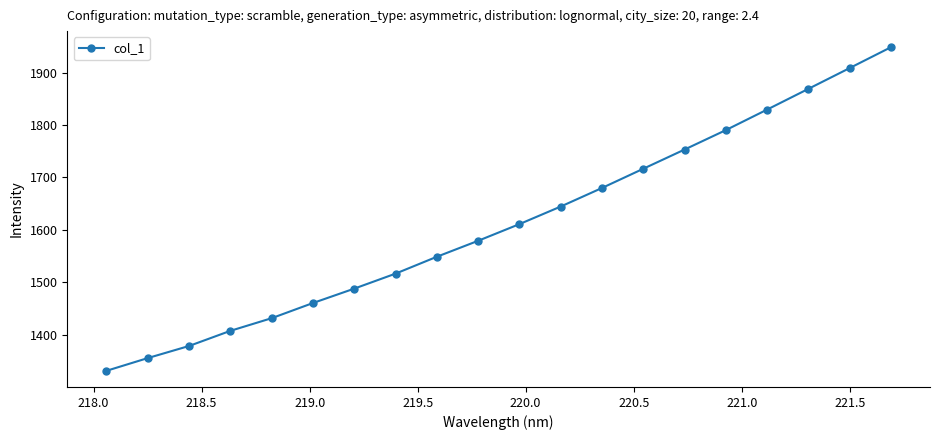

What is the greatest value displayed?

1948.3